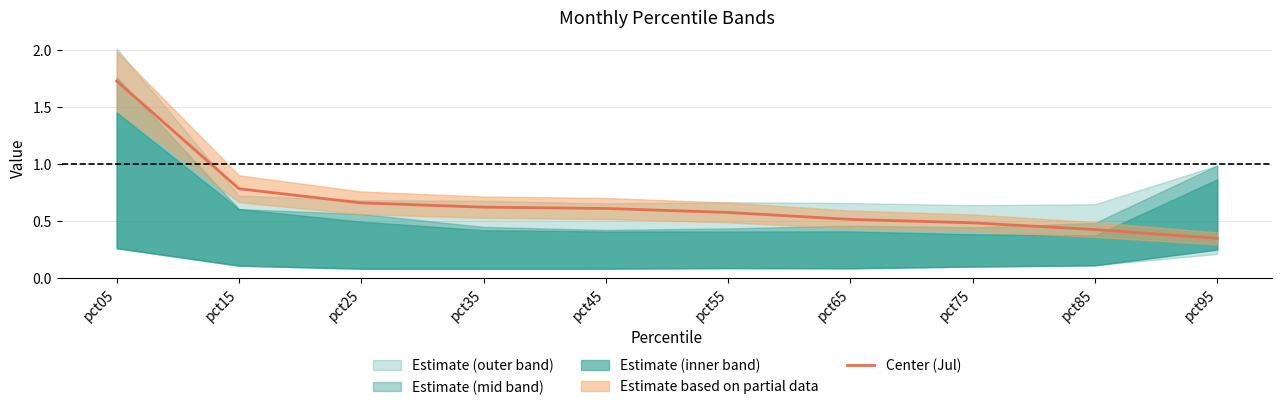

Rank the categories by value from lowest to highest.

pct95, pct85, pct75, pct65, pct55, pct45, pct35, pct25, pct15, pct05